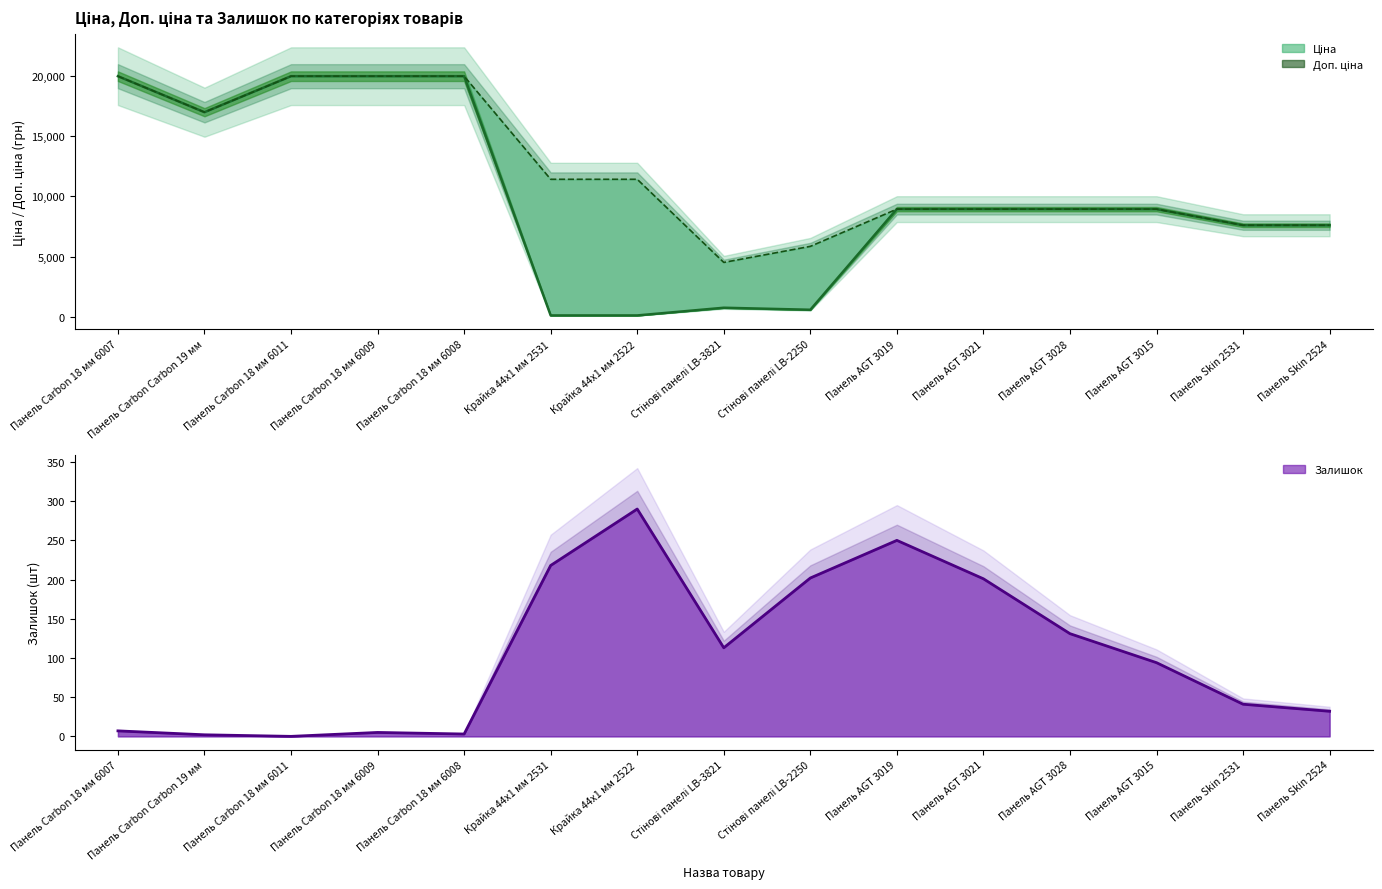

Reading left to right, what are all the values shown in this chart?

Ціна: Панель Carbon 18 мм 6007=19964.2	Панель Carbon Carbon 19 мм=16976.3	Панель Carbon 18 мм 6011=19964.2	Панель Carbon 18 мм 6009=19964.2	Панель Carbon 18 мм 6008=19964.2	Крайка 44x1 мм 2531=114.1	Крайка 44x1 мм 2522=114.1	Стінові панелі LB-3821=752.2	Стінові панелі LB-2250=584.4	Панель AGT 3019=8934.1	Панель AGT 3021=8934.1	Панель AGT 3028=8934.1	Панель AGT 3015=8934.1	Панель Skin 2531=7596.5	Панель Skin 2524=7596.5
Доп. ціна: Панель Carbon 18 мм 6007=19964.2	Панель Carbon Carbon 19 мм=16976.3	Панель Carbon 18 мм 6011=19964.2	Панель Carbon 18 мм 6009=19964.2	Панель Carbon 18 мм 6008=19964.2	Крайка 44x1 мм 2531=11410.0	Крайка 44x1 мм 2522=11410.0	Стінові панелі LB-3821=4513.3	Стінові панелі LB-2250=5843.9	Панель AGT 3019=8934.1	Панель AGT 3021=8934.1	Панель AGT 3028=8934.1	Панель AGT 3015=8934.1	Панель Skin 2531=7596.5	Панель Skin 2524=7596.5
Залишок: Панель Carbon 18 мм 6007=7.0	Панель Carbon Carbon 19 мм=2.0	Панель Carbon 18 мм 6011=0.0	Панель Carbon 18 мм 6009=5.0	Панель Carbon 18 мм 6008=3.0	Крайка 44x1 мм 2531=218.0	Крайка 44x1 мм 2522=290.0	Стінові панелі LB-3821=113.0	Стінові панелі LB-2250=202.0	Панель AGT 3019=250.0	Панель AGT 3021=201.0	Панель AGT 3028=131.0	Панель AGT 3015=94.0	Панель Skin 2531=41.0	Панель Skin 2524=32.0